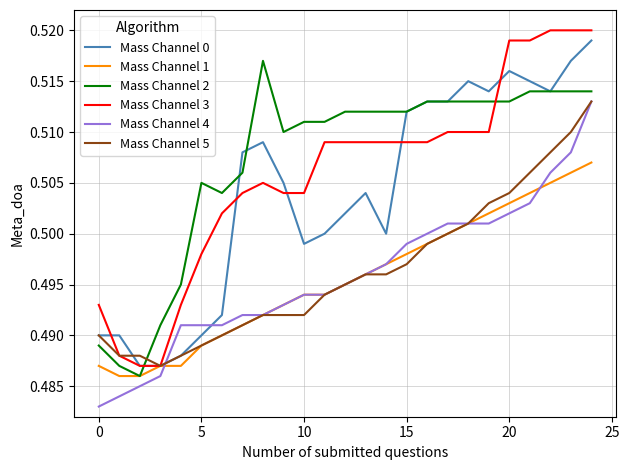

Which series has the largest range (max minus min)?

Mass Channel 3